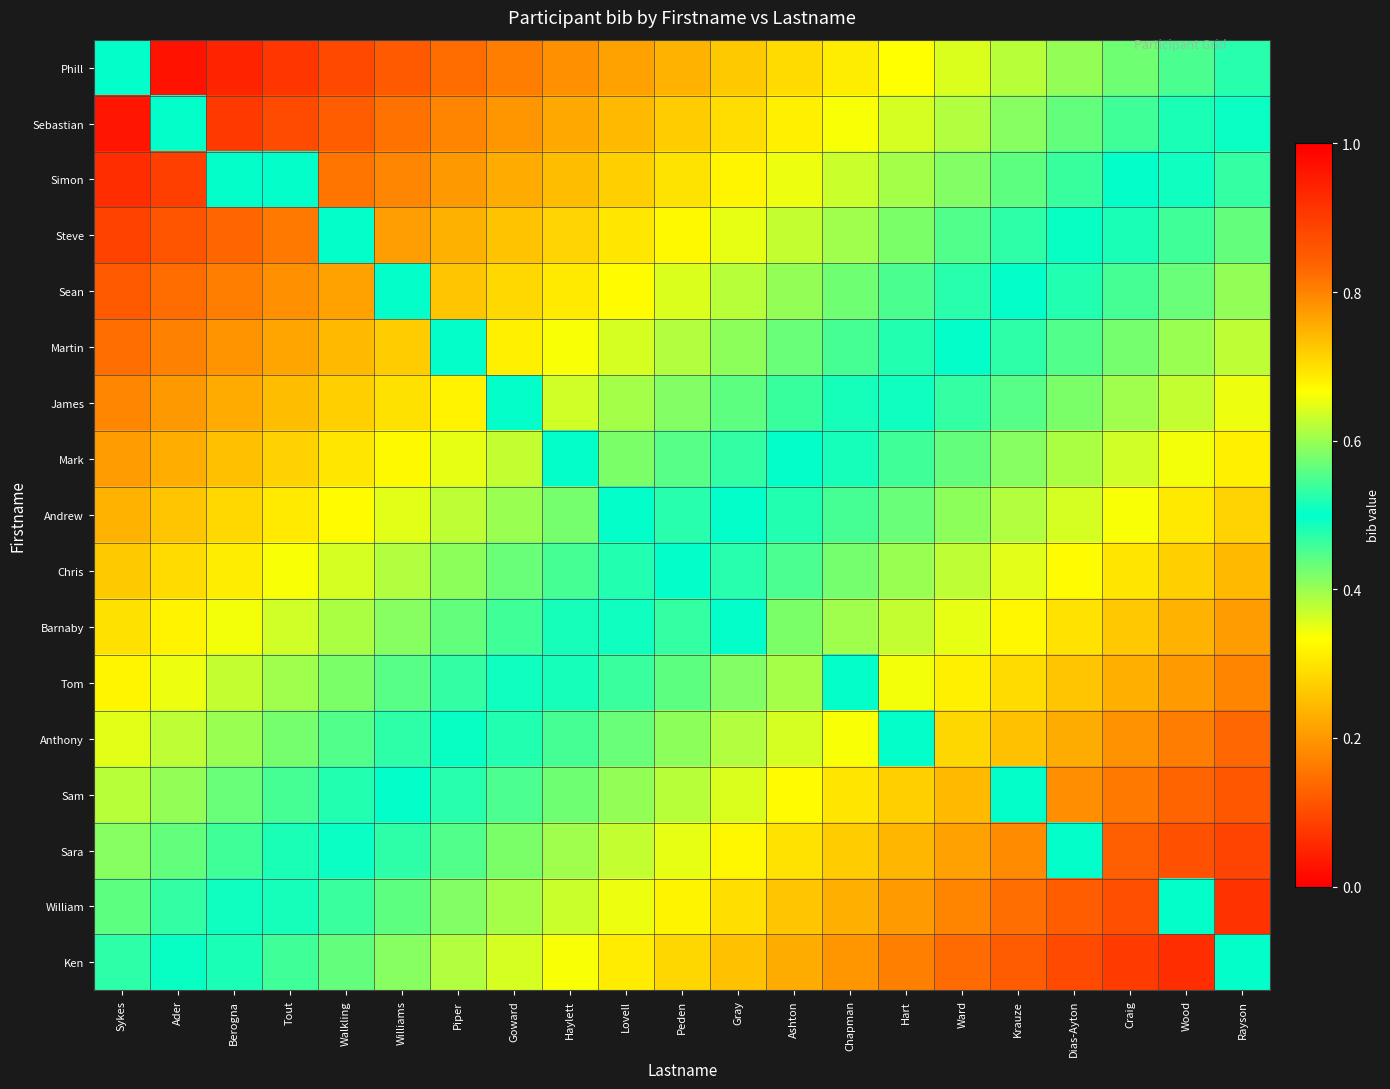

Reading left to right, extract all data points from this chart.

Phill: Sykes=0.5	Ader=0.0	Berogna=0.0	Tout=0.1	Walkling=0.1	Williams=0.1	Piper=0.1	Goward=0.2	Haylett=0.2	Lovell=0.2	Peden=0.2	Gray=0.3	Ashton=0.3	Chapman=0.3	Hart=0.3	Ward=0.4	Krauze=0.4	Dias-Ayton=0.4	Craig=0.4	Wood=0.5	Rayson=0.5
Sebastian: Sykes=0.0	Ader=0.5	Berogna=0.1	Tout=0.1	Walkling=0.1	Williams=0.1	Piper=0.2	Goward=0.2	Haylett=0.2	Lovell=0.2	Peden=0.3	Gray=0.3	Ashton=0.3	Chapman=0.3	Hart=0.4	Ward=0.4	Krauze=0.4	Dias-Ayton=0.4	Craig=0.5	Wood=0.5	Rayson=0.5
Simon: Sykes=0.1	Ader=0.1	Berogna=0.5	Tout=0.5	Walkling=0.2	Williams=0.2	Piper=0.2	Goward=0.2	Haylett=0.2	Lovell=0.3	Peden=0.3	Gray=0.3	Ashton=0.3	Chapman=0.4	Hart=0.4	Ward=0.4	Krauze=0.4	Dias-Ayton=0.5	Craig=0.5	Wood=0.5	Rayson=0.5
Steve: Sykes=0.1	Ader=0.1	Berogna=0.1	Tout=0.2	Walkling=0.5	Williams=0.2	Piper=0.2	Goward=0.3	Haylett=0.3	Lovell=0.3	Peden=0.3	Gray=0.4	Ashton=0.4	Chapman=0.4	Hart=0.4	Ward=0.4	Krauze=0.5	Dias-Ayton=0.5	Craig=0.5	Wood=0.5	Rayson=0.6
Sean: Sykes=0.1	Ader=0.1	Berogna=0.2	Tout=0.2	Walkling=0.2	Williams=0.5	Piper=0.3	Goward=0.3	Haylett=0.3	Lovell=0.3	Peden=0.4	Gray=0.4	Ashton=0.4	Chapman=0.4	Hart=0.5	Ward=0.5	Krauze=0.5	Dias-Ayton=0.5	Craig=0.5	Wood=0.6	Rayson=0.6
Martin: Sykes=0.1	Ader=0.2	Berogna=0.2	Tout=0.2	Walkling=0.2	Williams=0.3	Piper=0.5	Goward=0.3	Haylett=0.3	Lovell=0.4	Peden=0.4	Gray=0.4	Ashton=0.4	Chapman=0.5	Hart=0.5	Ward=0.5	Krauze=0.5	Dias-Ayton=0.6	Craig=0.6	Wood=0.6	Rayson=0.6
James: Sykes=0.2	Ader=0.2	Berogna=0.2	Tout=0.2	Walkling=0.3	Williams=0.3	Piper=0.3	Goward=0.5	Haylett=0.4	Lovell=0.4	Peden=0.4	Gray=0.4	Ashton=0.5	Chapman=0.5	Hart=0.5	Ward=0.5	Krauze=0.6	Dias-Ayton=0.6	Craig=0.6	Wood=0.6	Rayson=0.7
Mark: Sykes=0.2	Ader=0.2	Berogna=0.3	Tout=0.3	Walkling=0.3	Williams=0.3	Piper=0.3	Goward=0.4	Haylett=0.5	Lovell=0.4	Peden=0.4	Gray=0.5	Ashton=0.5	Chapman=0.5	Hart=0.5	Ward=0.6	Krauze=0.6	Dias-Ayton=0.6	Craig=0.6	Wood=0.7	Rayson=0.7
Andrew: Sykes=0.2	Ader=0.3	Berogna=0.3	Tout=0.3	Walkling=0.3	Williams=0.4	Piper=0.4	Goward=0.4	Haylett=0.4	Lovell=0.5	Peden=0.5	Gray=0.5	Ashton=0.5	Chapman=0.5	Hart=0.6	Ward=0.6	Krauze=0.6	Dias-Ayton=0.6	Craig=0.7	Wood=0.7	Rayson=0.7
Chris: Sykes=0.3	Ader=0.3	Berogna=0.3	Tout=0.3	Walkling=0.4	Williams=0.4	Piper=0.4	Goward=0.4	Haylett=0.5	Lovell=0.5	Peden=0.5	Gray=0.5	Ashton=0.6	Chapman=0.6	Hart=0.6	Ward=0.6	Krauze=0.6	Dias-Ayton=0.7	Craig=0.7	Wood=0.7	Rayson=0.7
Barnaby: Sykes=0.3	Ader=0.3	Berogna=0.3	Tout=0.4	Walkling=0.4	Williams=0.4	Piper=0.4	Goward=0.5	Haylett=0.5	Lovell=0.5	Peden=0.5	Gray=0.5	Ashton=0.6	Chapman=0.6	Hart=0.6	Ward=0.7	Krauze=0.7	Dias-Ayton=0.7	Craig=0.7	Wood=0.7	Rayson=0.8
Tom: Sykes=0.3	Ader=0.3	Berogna=0.4	Tout=0.4	Walkling=0.4	Williams=0.4	Piper=0.5	Goward=0.5	Haylett=0.5	Lovell=0.5	Peden=0.6	Gray=0.6	Ashton=0.6	Chapman=0.5	Hart=0.7	Ward=0.7	Krauze=0.7	Dias-Ayton=0.7	Craig=0.8	Wood=0.8	Rayson=0.8
Anthony: Sykes=0.4	Ader=0.4	Berogna=0.4	Tout=0.4	Walkling=0.4	Williams=0.5	Piper=0.5	Goward=0.5	Haylett=0.5	Lovell=0.6	Peden=0.6	Gray=0.6	Ashton=0.6	Chapman=0.7	Hart=0.5	Ward=0.7	Krauze=0.7	Dias-Ayton=0.8	Craig=0.8	Wood=0.8	Rayson=0.8
Sam: Sykes=0.4	Ader=0.4	Berogna=0.4	Tout=0.5	Walkling=0.5	Williams=0.5	Piper=0.5	Goward=0.5	Haylett=0.6	Lovell=0.6	Peden=0.6	Gray=0.6	Ashton=0.7	Chapman=0.7	Hart=0.7	Ward=0.7	Krauze=0.5	Dias-Ayton=0.8	Craig=0.8	Wood=0.8	Rayson=0.9
Sara: Sykes=0.4	Ader=0.4	Berogna=0.5	Tout=0.5	Walkling=0.5	Williams=0.5	Piper=0.6	Goward=0.6	Haylett=0.6	Lovell=0.6	Peden=0.6	Gray=0.7	Ashton=0.7	Chapman=0.7	Hart=0.7	Ward=0.8	Krauze=0.8	Dias-Ayton=0.5	Craig=0.8	Wood=0.9	Rayson=0.9
William: Sykes=0.4	Ader=0.5	Berogna=0.5	Tout=0.5	Walkling=0.5	Williams=0.6	Piper=0.6	Goward=0.6	Haylett=0.6	Lovell=0.7	Peden=0.7	Gray=0.7	Ashton=0.7	Chapman=0.8	Hart=0.8	Ward=0.8	Krauze=0.8	Dias-Ayton=0.8	Craig=0.9	Wood=0.5	Rayson=0.9
Ken: Sykes=0.5	Ader=0.5	Berogna=0.5	Tout=0.5	Walkling=0.6	Williams=0.6	Piper=0.6	Goward=0.6	Haylett=0.7	Lovell=0.7	Peden=0.7	Gray=0.7	Ashton=0.8	Chapman=0.8	Hart=0.8	Ward=0.8	Krauze=0.9	Dias-Ayton=0.9	Craig=0.9	Wood=0.9	Rayson=0.5